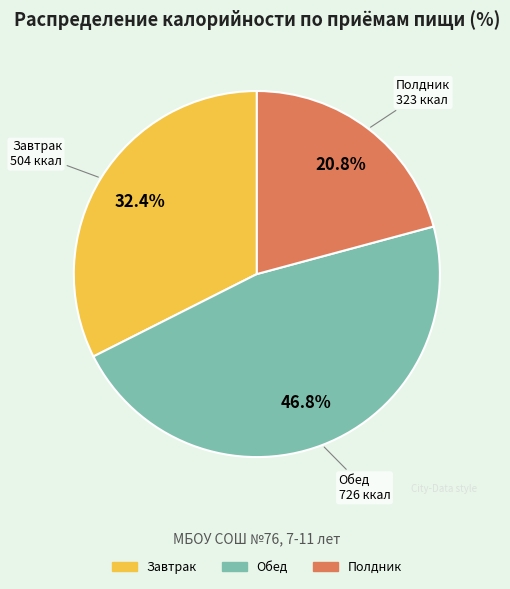

Which slice is the largest?

Обед